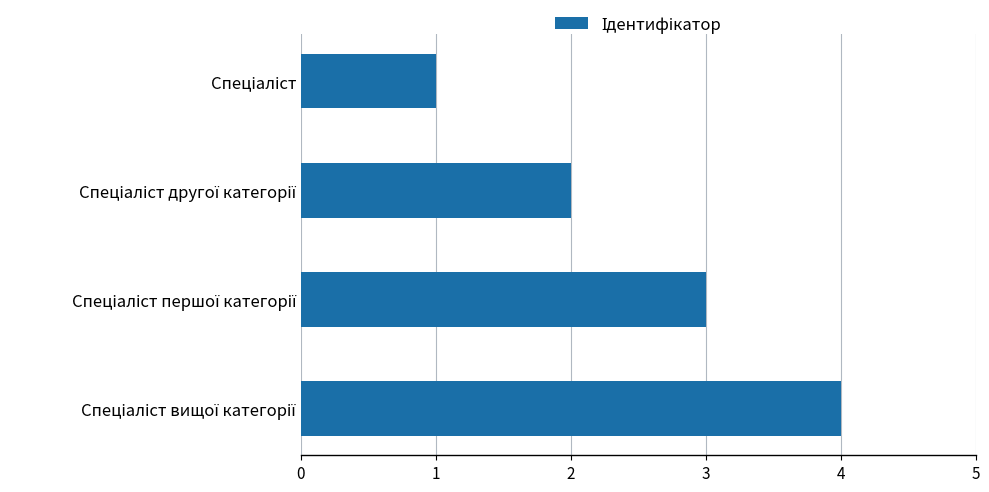

How many data points are less than 3?

2